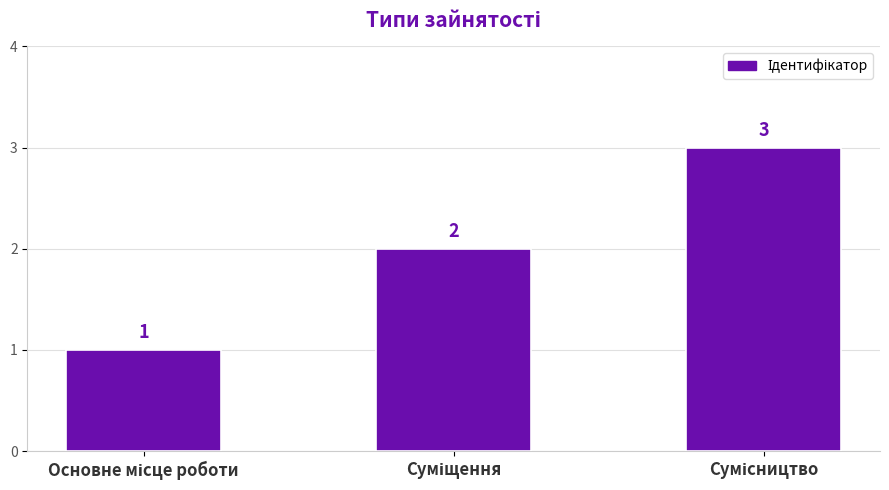

What is the value of the 1st bar from the left?

1